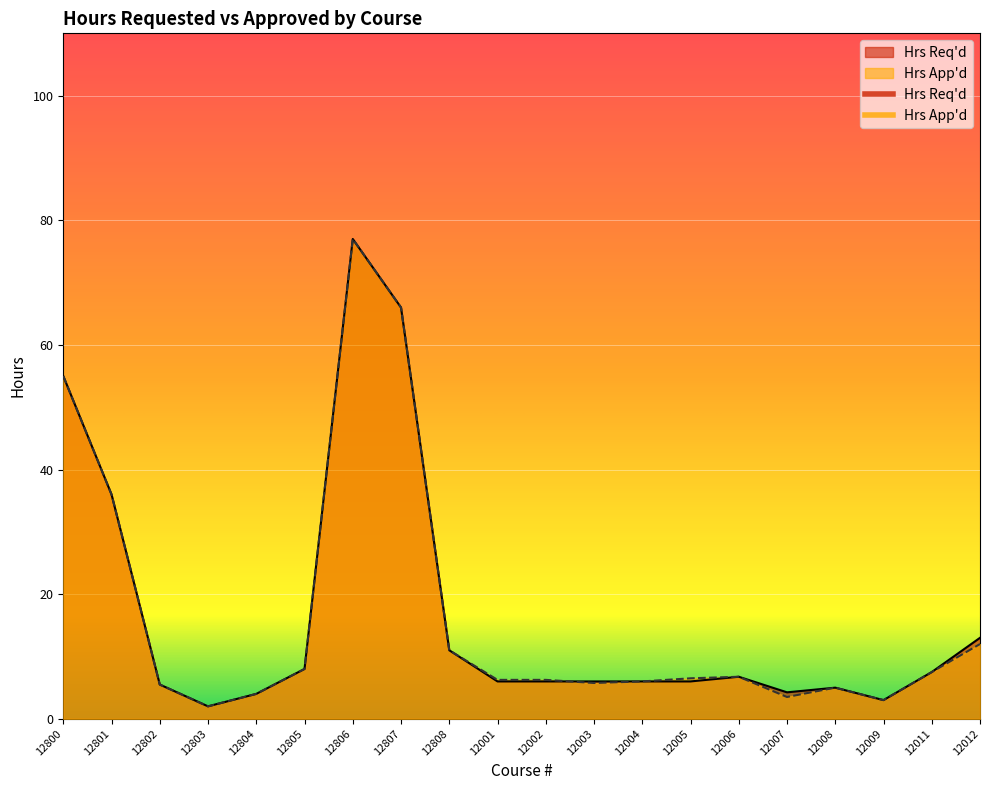

Between 12808 and 12006, which series saw the biggest shift?

Hrs Req'd